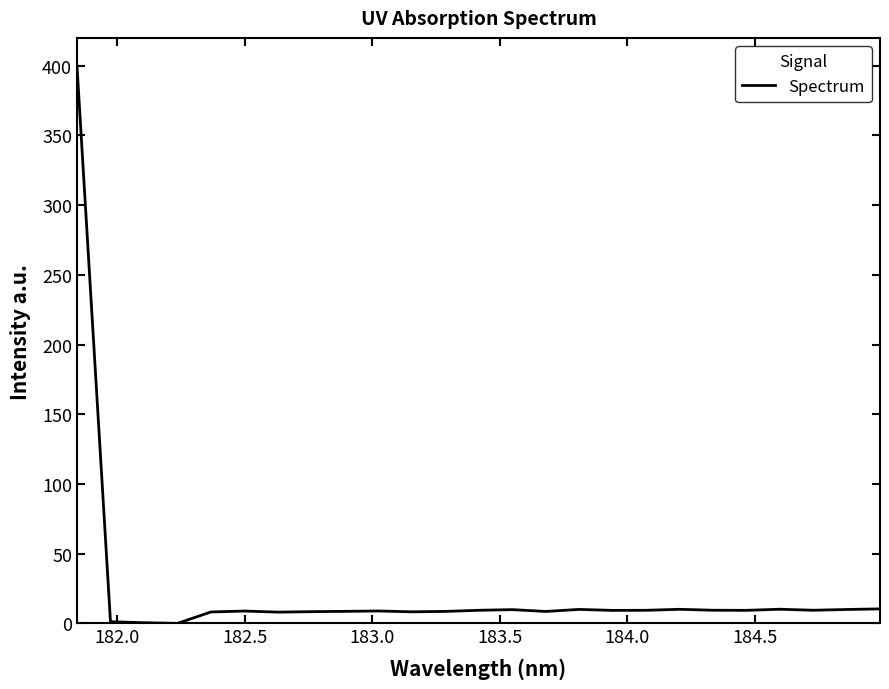

What is the difference between the maximum and minimum values?

400.0